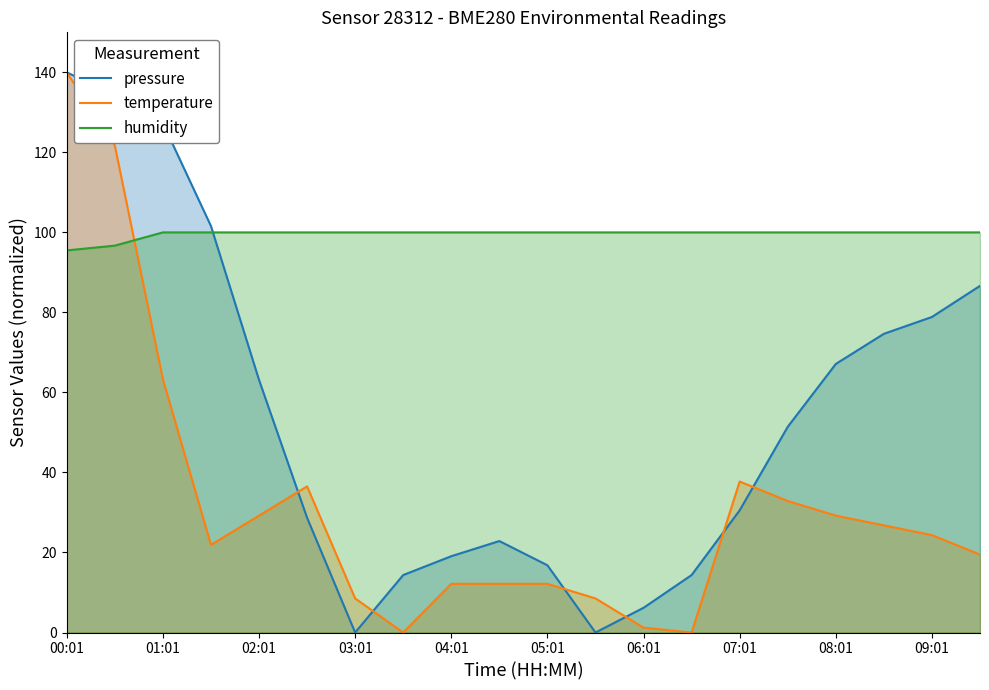

At which category is the sum across all series the highest?

00:01